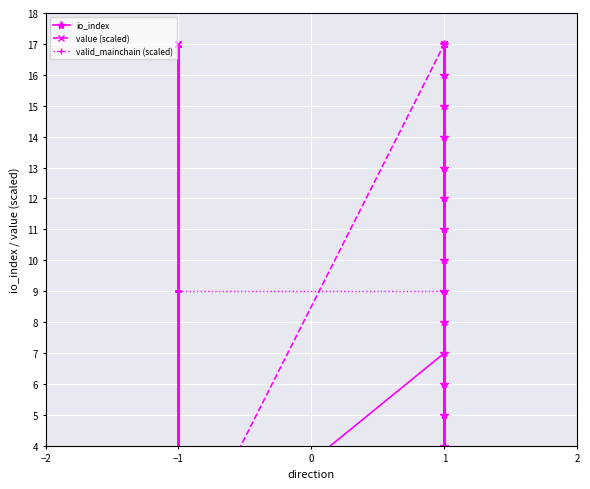

Reading left to right, extract all data points from this chart.

io_index: 0.0	1.0	0.0	1.0	1.0	0.0	0.0	1.0	1.0	0.0	0.0	1.0	0.0	1.0	1.0	0.0	1.0	0.0	7.0	4.0	5.0	8.0	9.0	12.0	13.0	0.0	1.0	16.0	17.0	10.0	11.0	2.0	3.0	14.0	15.0	6.0
value (scaled): 0.0	17.0	17.0	0.0	17.0	0.0	0.0	17.0	17.0	0.0	0.0	17.0	0.0	17.0	17.0	0.0	17.0	0.0	17.0	0.0	17.0	0.0	17.0	0.0	17.0	0.0	17.0	0.0	17.0	0.0	17.0	0.0	17.0	0.0	17.0	0.0
valid_mainchain (scaled): 9.0	9.0	9.0	9.0	9.0	9.0	9.0	9.0	9.0	9.0	9.0	9.0	9.0	9.0	9.0	9.0	9.0	9.0	9.0	9.0	9.0	9.0	9.0	9.0	9.0	9.0	9.0	9.0	9.0	9.0	9.0	9.0	9.0	9.0	9.0	9.0